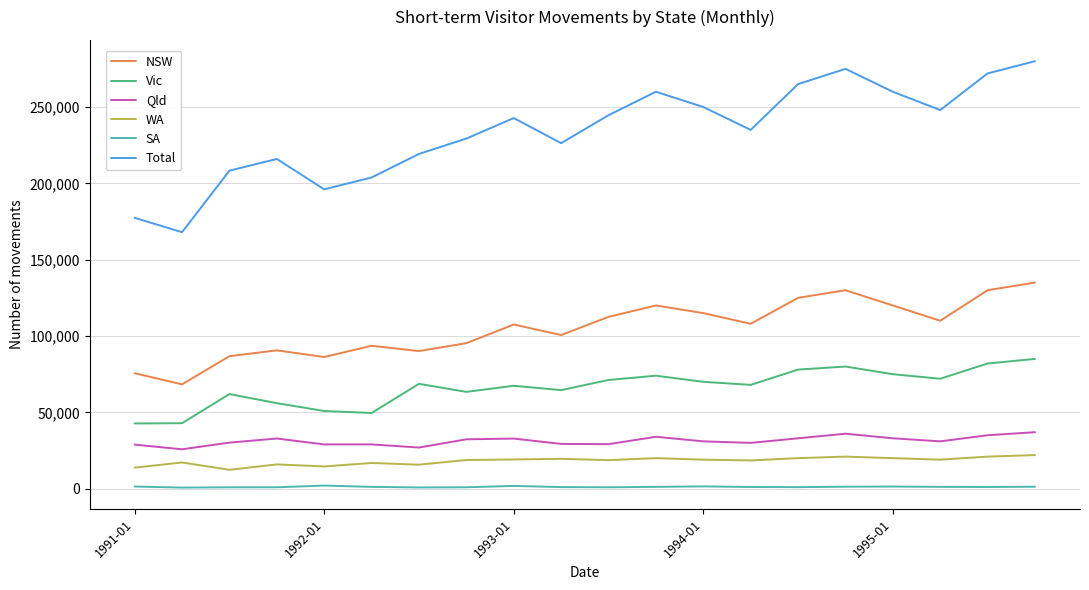

Which series has the widest spread of values?

Total